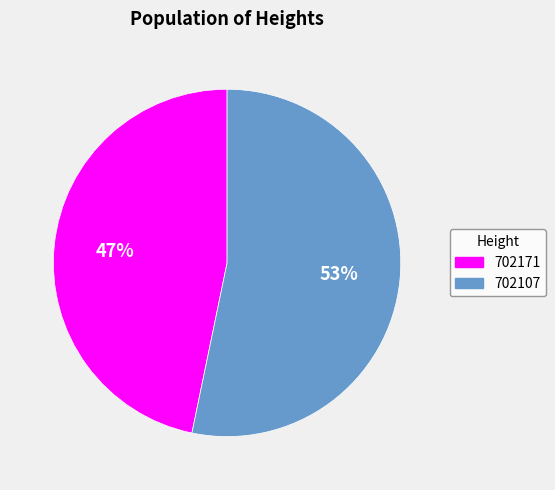

Is it true that 702107 is 66% of the pie?

False